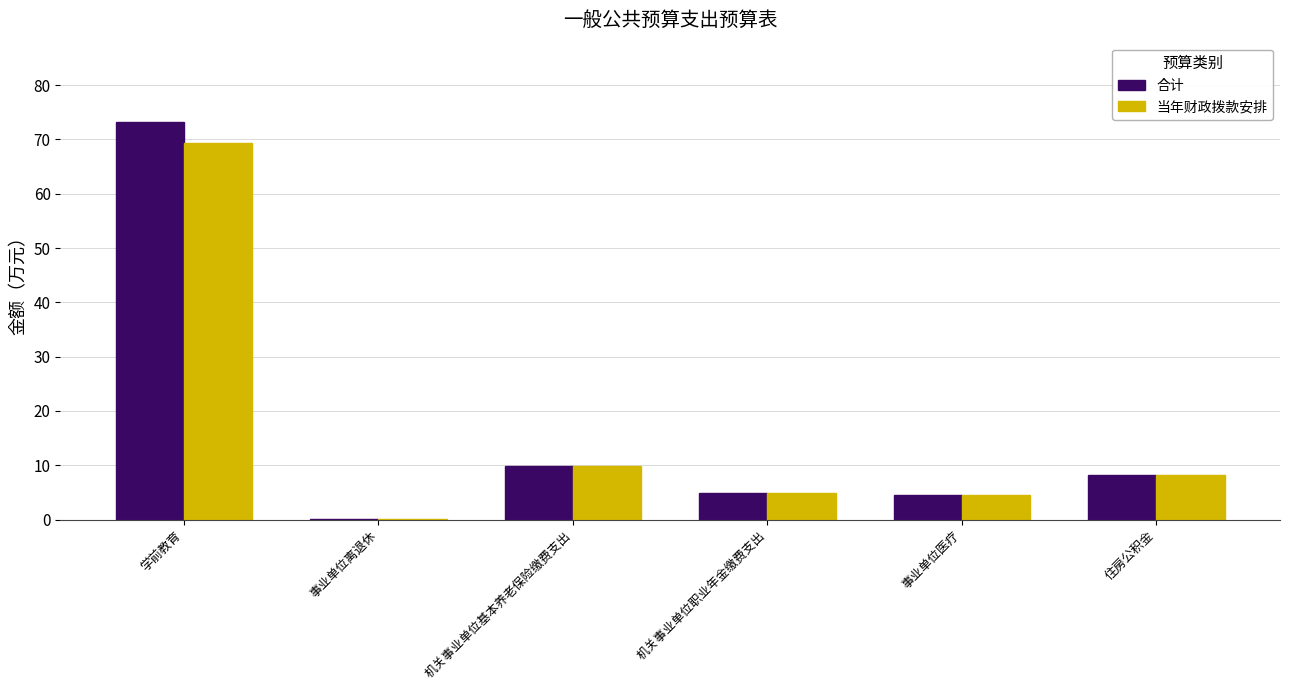

What is the total value across all series at 住房公积金?

16.3